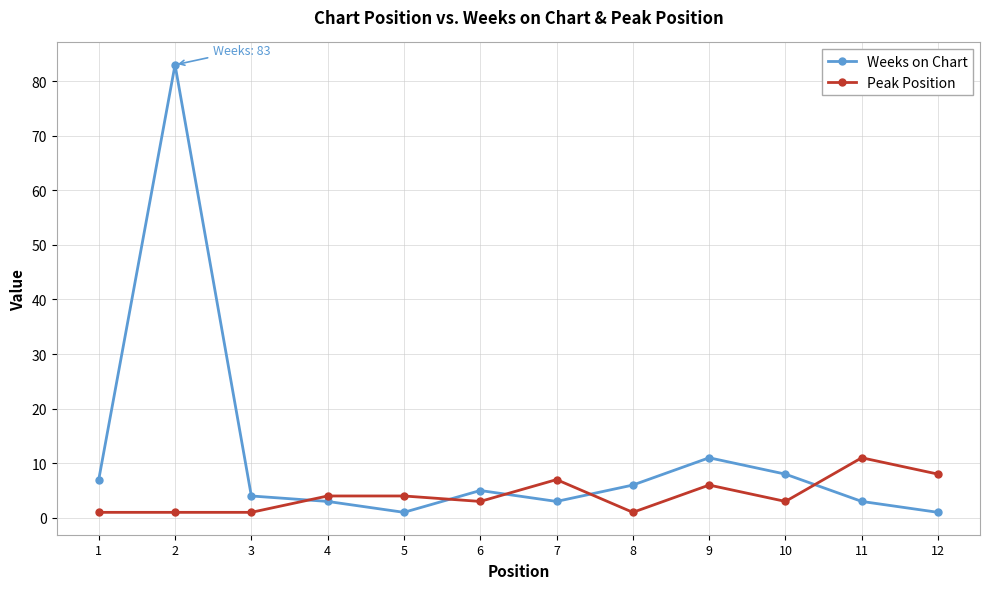

How many interior local valleys does the Weeks on Chart series have?

2